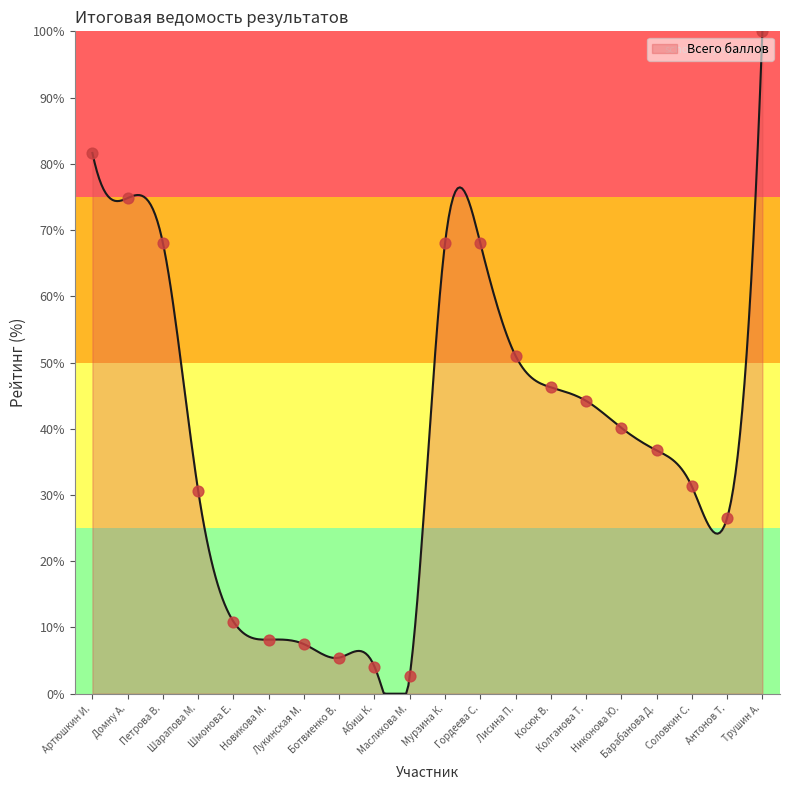

Approximately how many times larger is the value at Новикова М. compared to Барабанова Д.?

0.2